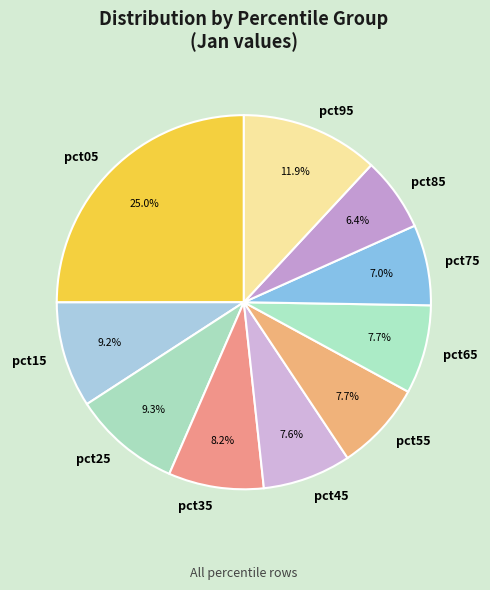

To the nearest percent, what portion does pct35 represent?

8%